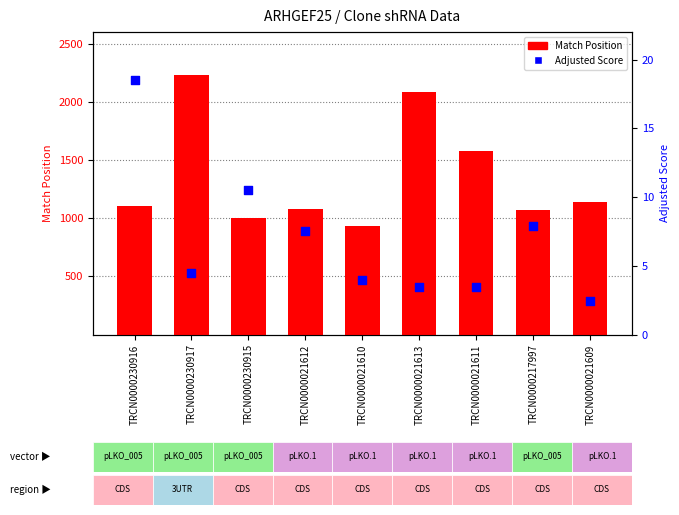

Which series has the largest total across all categories?

Match Position